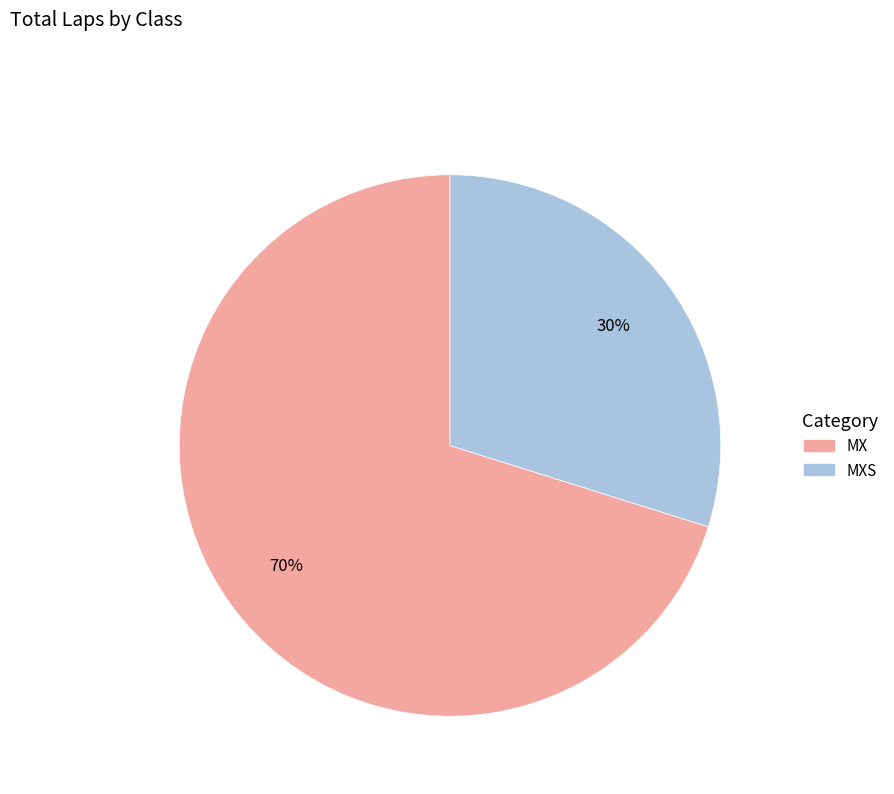

To the nearest percent, what is the average slice percentage?

50%